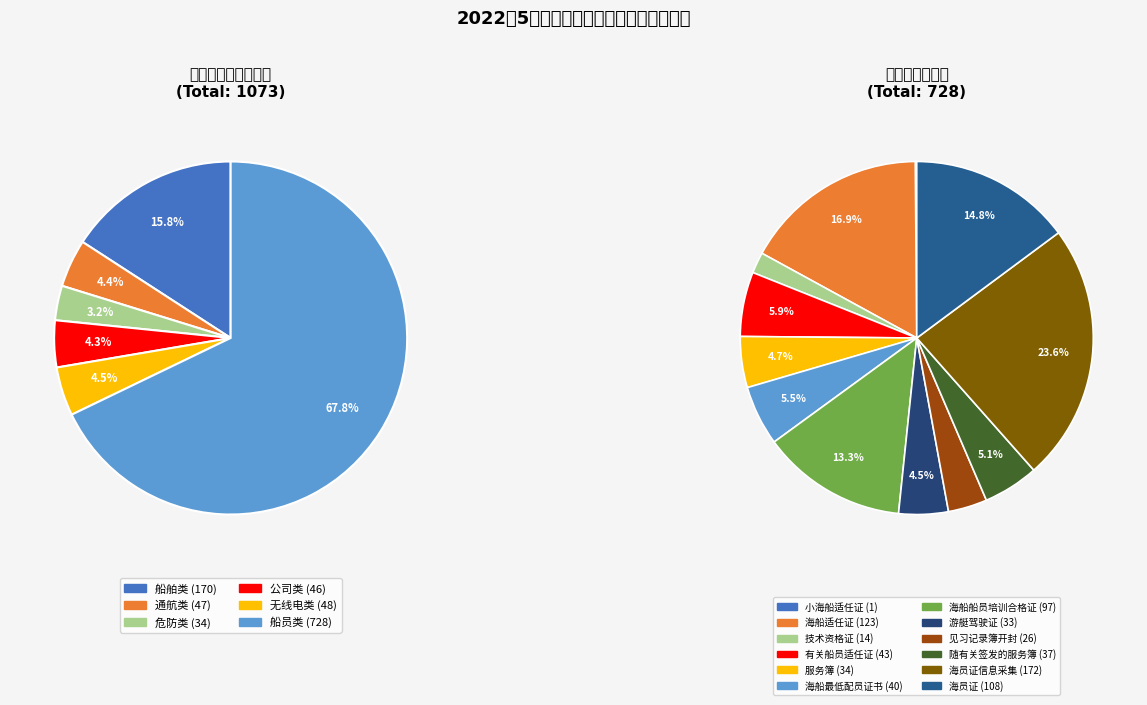

Which slice represents more than half of the pie?

船员类